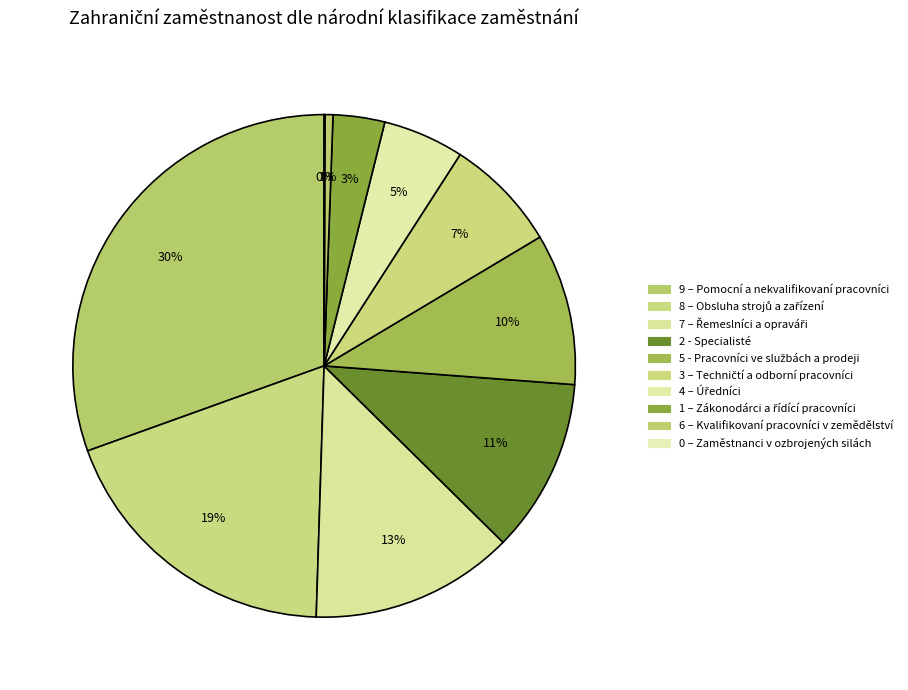

How many segments does this pie chart have?

10